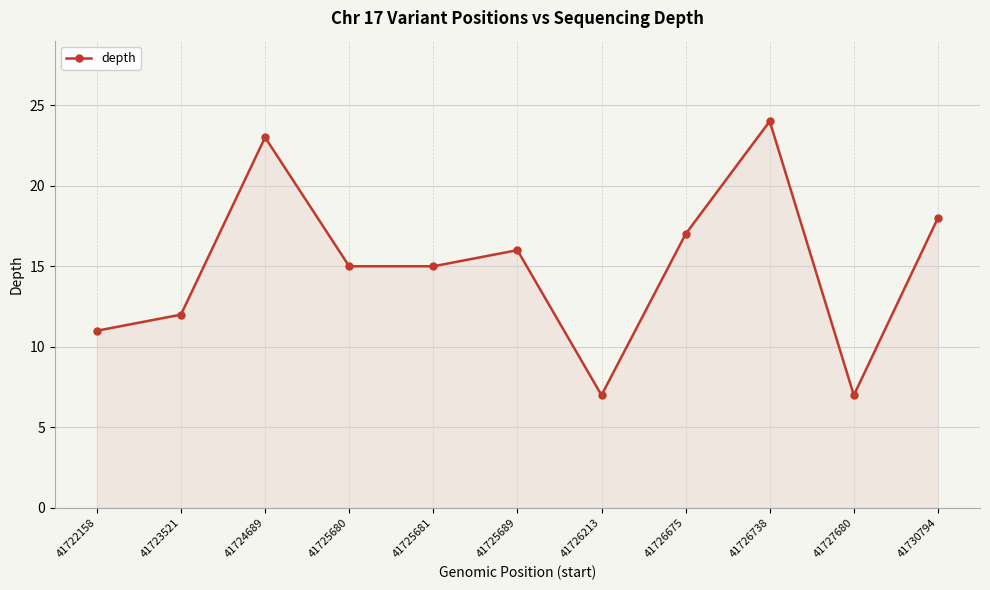

What is the smallest value displayed?

7